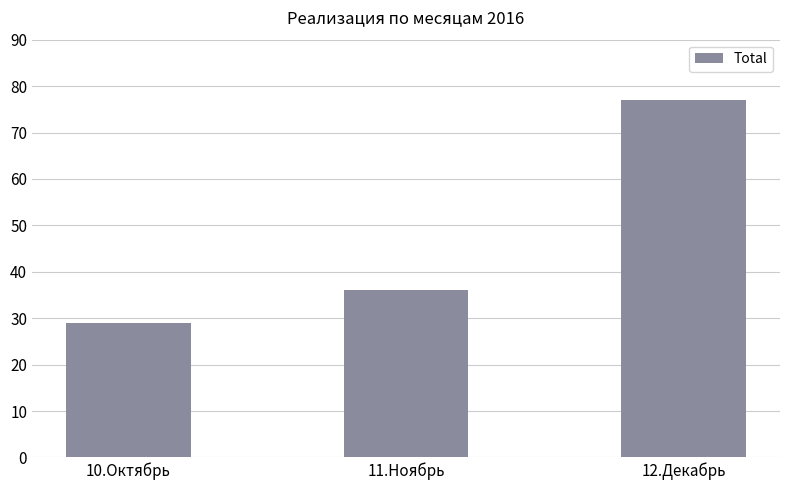

What is the greatest value displayed?

77